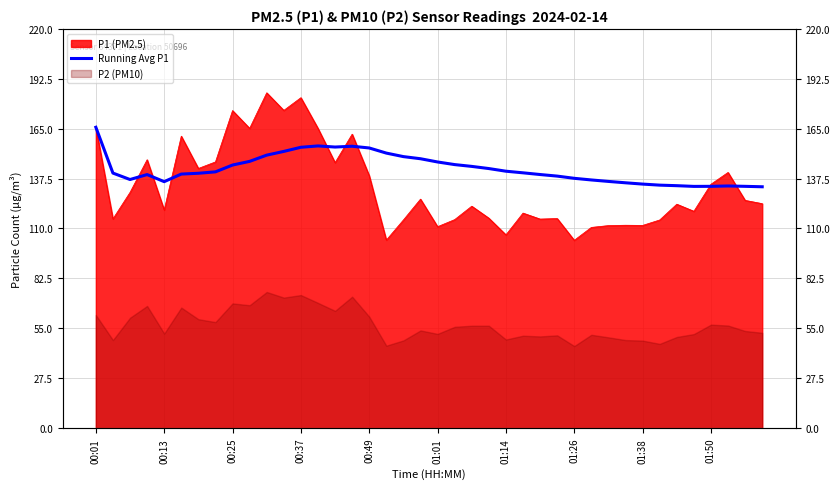

What is the approximate value at 01:14?

140.4